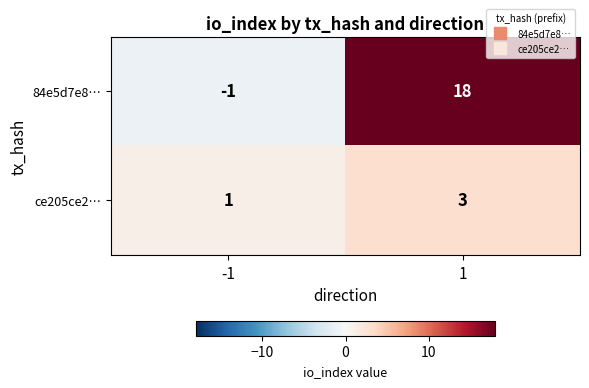

What is the sum of all 84e5d7e8… values?

17